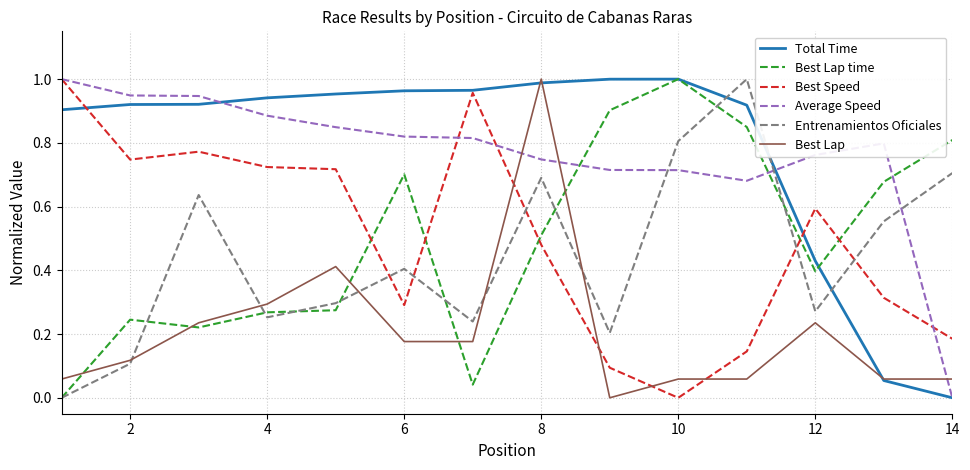

Which series ends up on top after the final intersection of Best Lap and Best Lap time?

Best Lap time